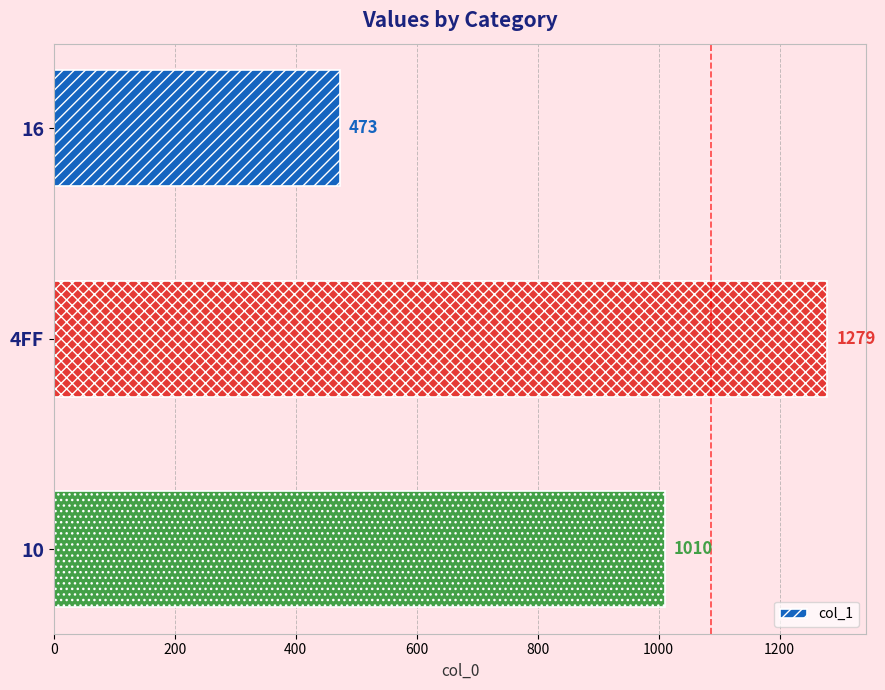

At which label is the value closest to 876?

10